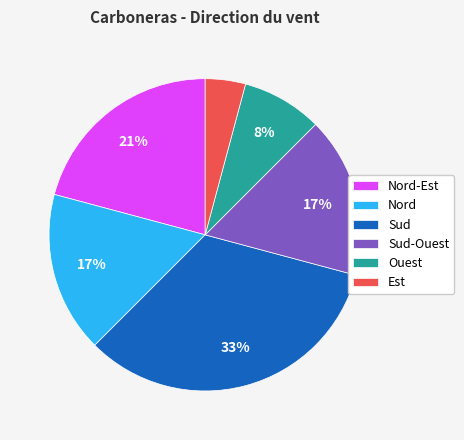

Combined, do Sud and Nord-Est account for over 50%?

Yes